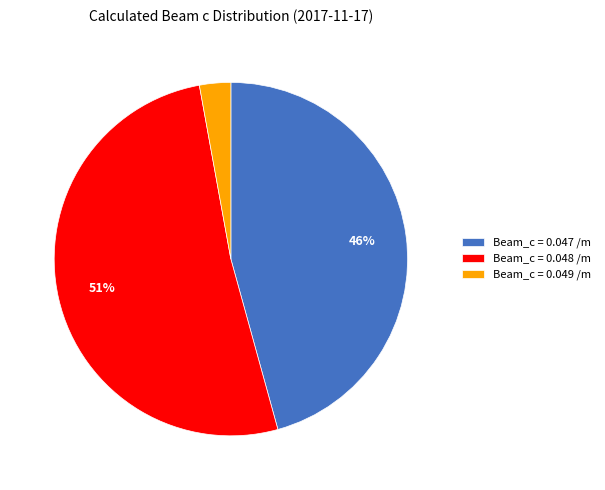

Is it true that Beam_c = 0.048 /m is 51% of the pie?

True